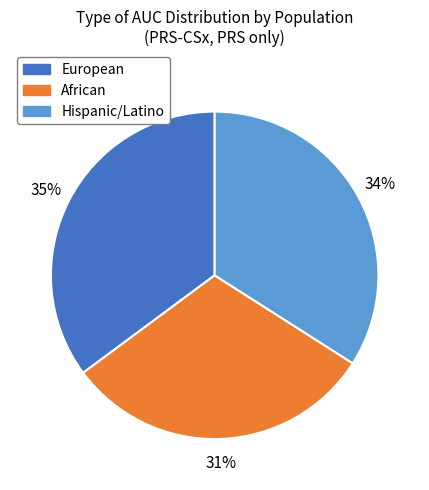

To the nearest percent, what is the difference between the largest and smallest slice percentages?

4%